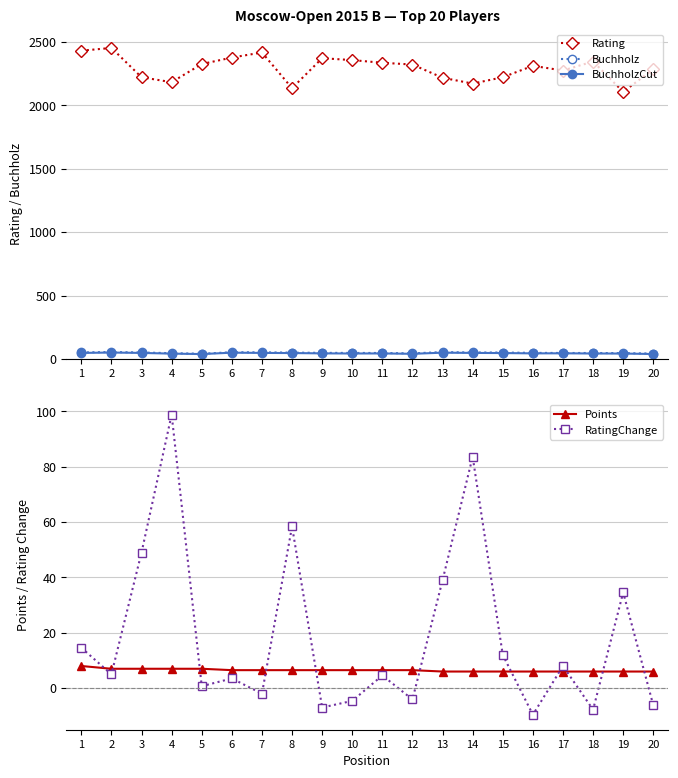

What is the value of the BuchholzCut point at the 15th from the left?

47.5